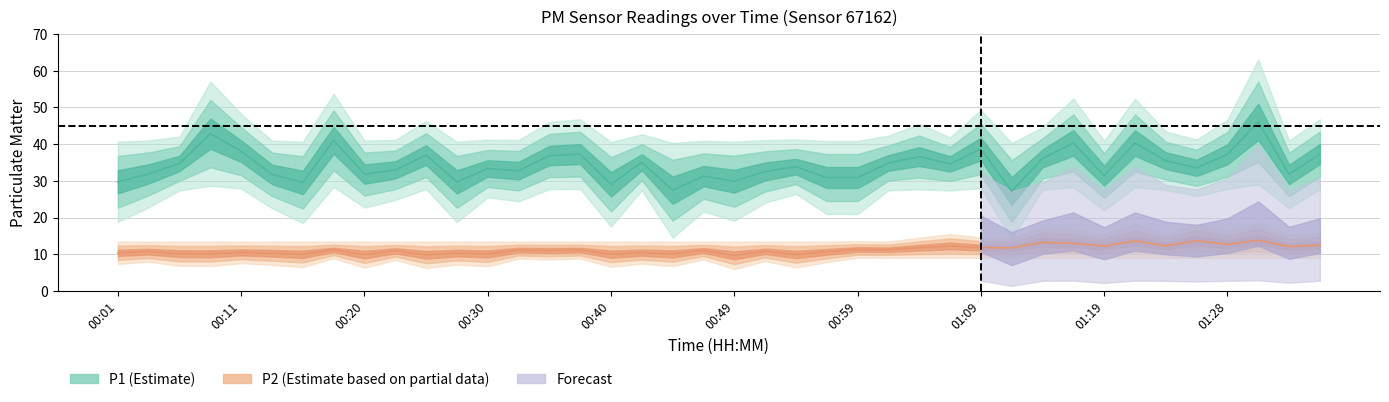

Which series has the largest range (max minus min)?

P1